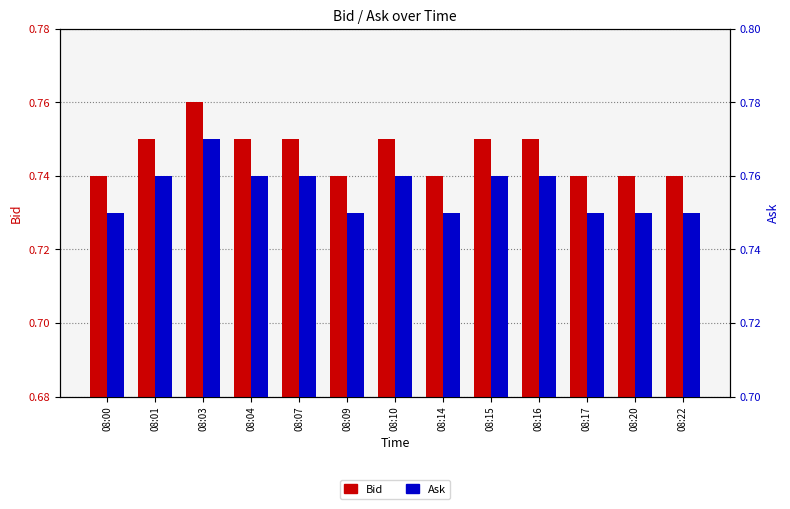

Is the value of Bid at 08:00 greater than the value of Ask at 08:20?

No